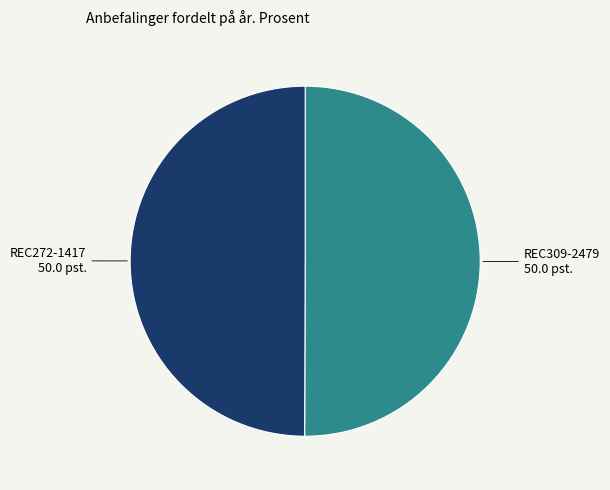

Is it true that REC309-2479 is 44% of the pie?

False